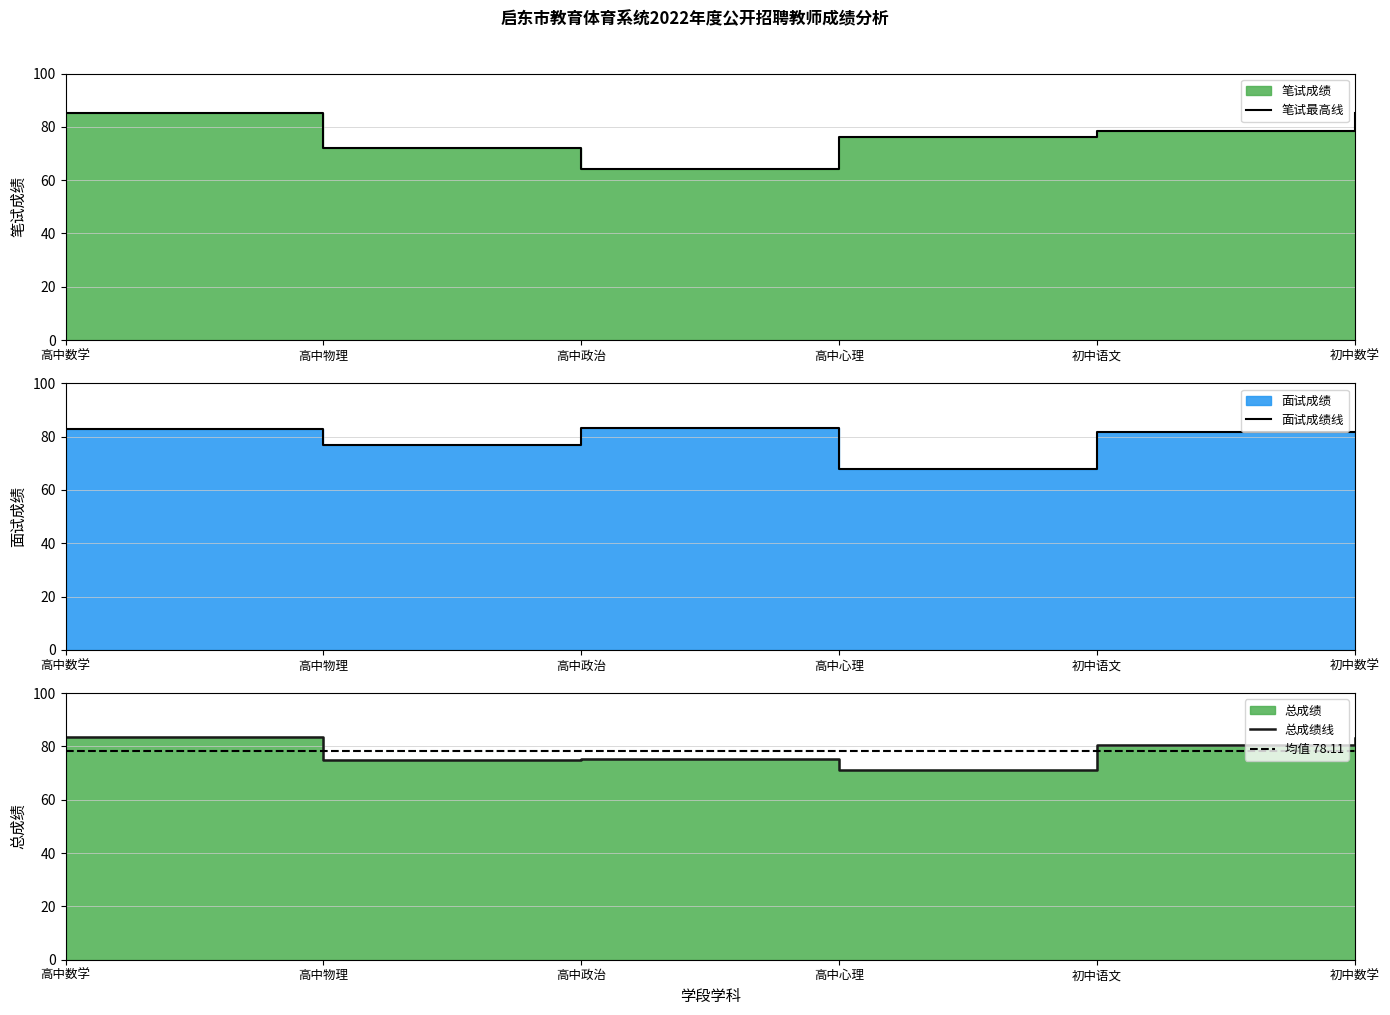

What is the label of the 5th point from the left?

初中语文